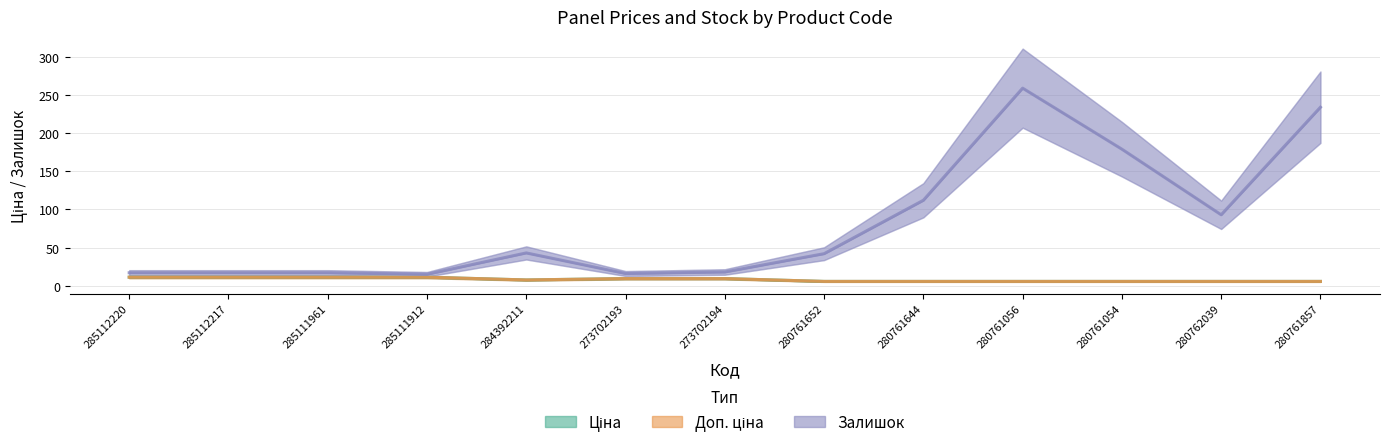

Rank the series by their maximum value, from lowest to highest.

Ціна, Доп. ціна, Залишок